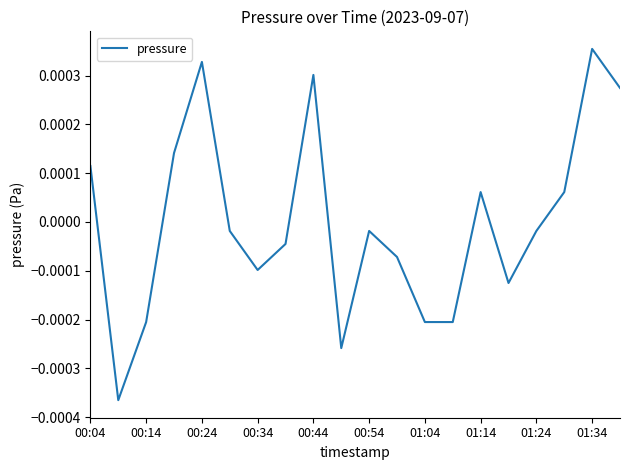

At which label does the data first exceed 0?

00:04